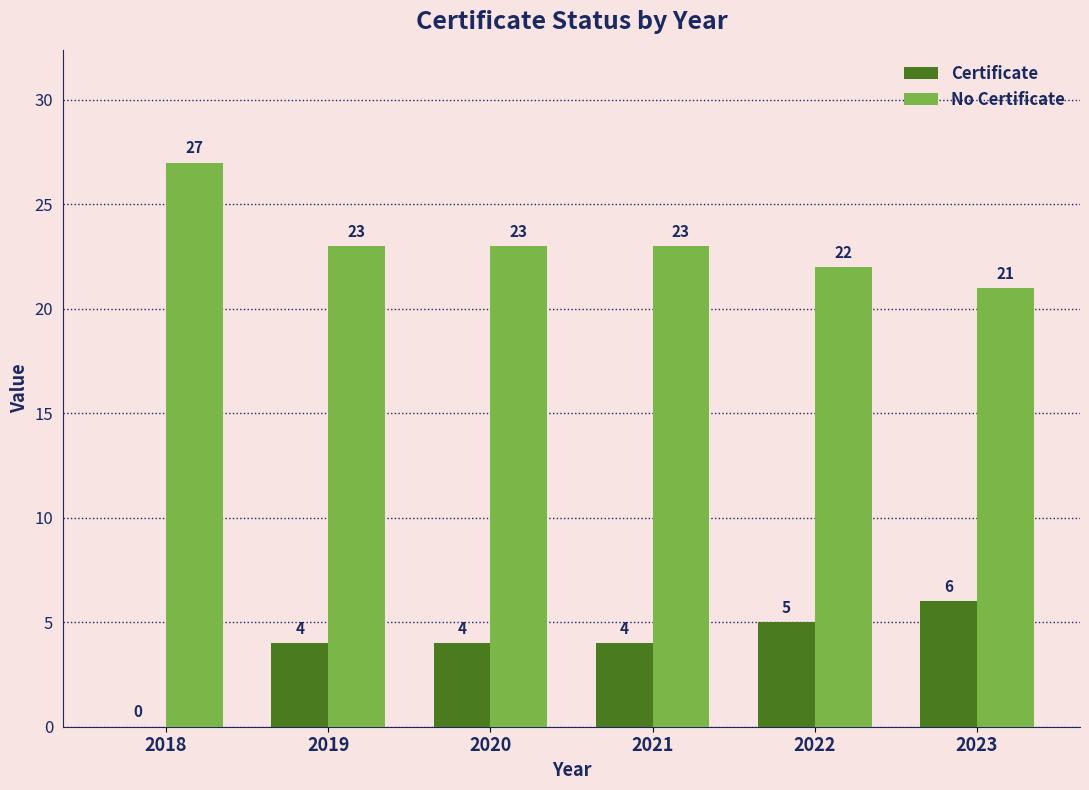

What is the sum of the No Certificate values at 2023 and 2022?

43